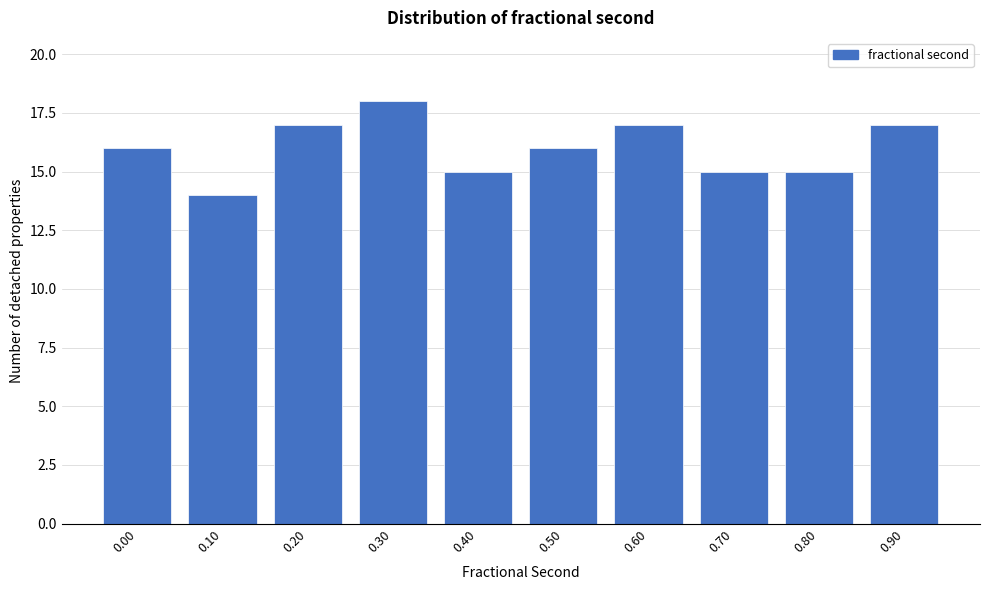

Reading left to right, what are all the values shown in this chart?

16	14	17	18	15	16	17	15	15	17